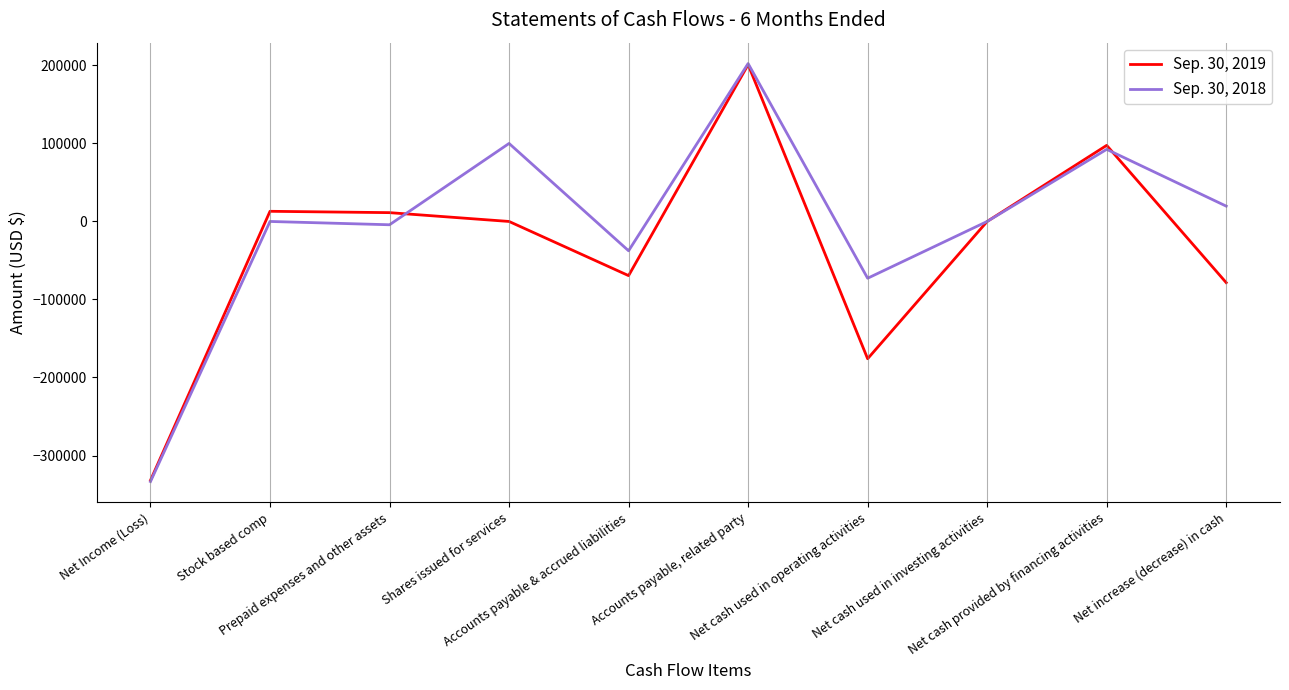

Which series has the largest range (max minus min)?

Sep. 30, 2018